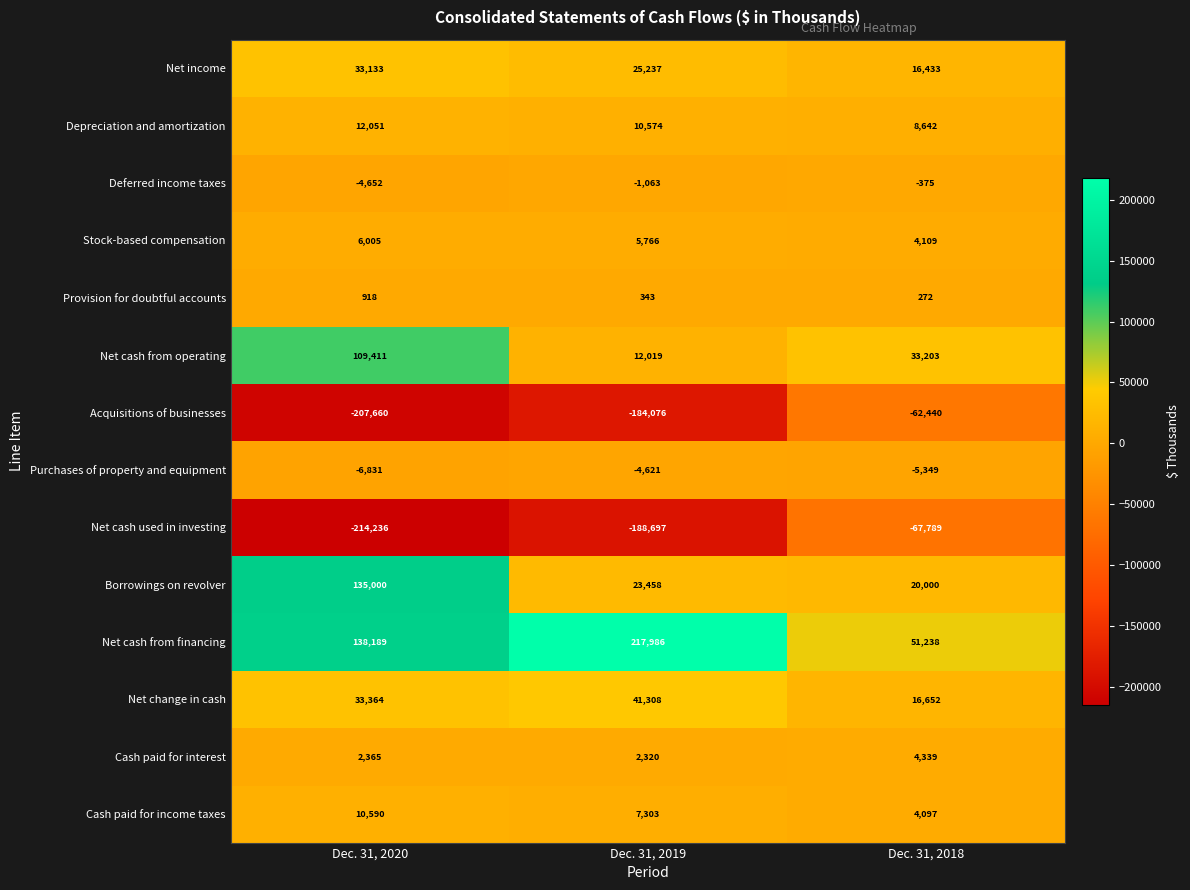

What is the difference between the highest and lowest values at Dec. 31, 2019?

406683